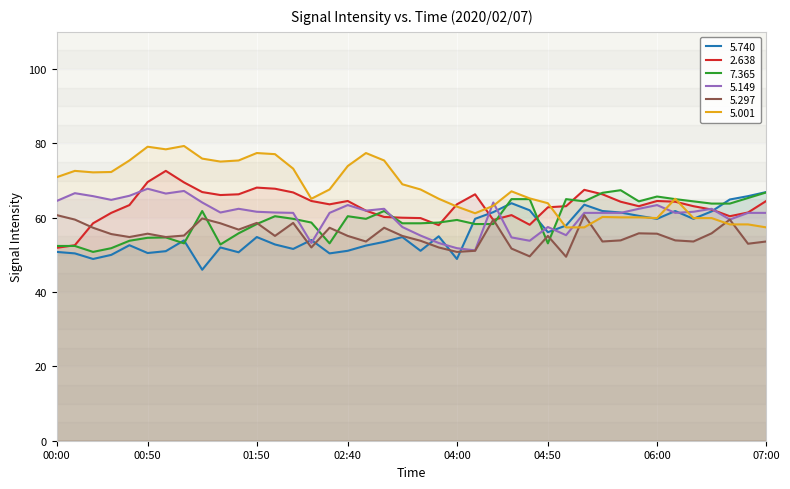

Where is the first local maximum for 5.740?

00:40